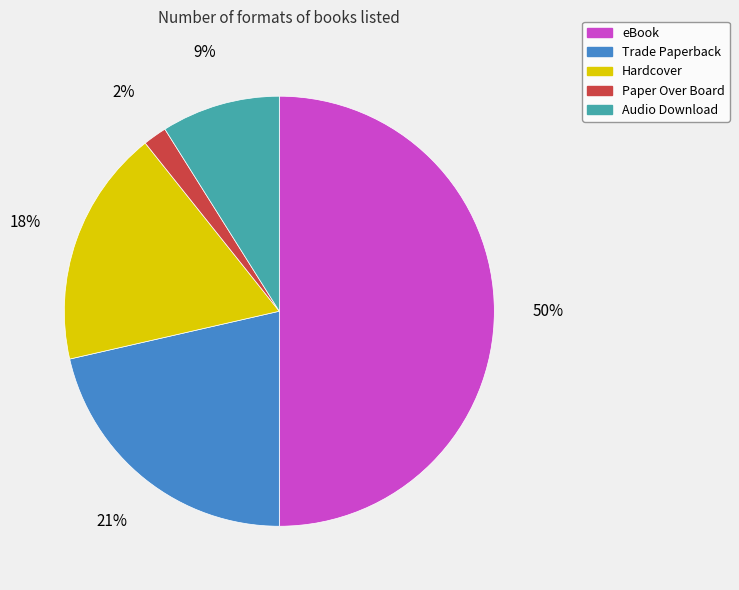

Which category has the smallest portion of the pie?

Paper Over Board